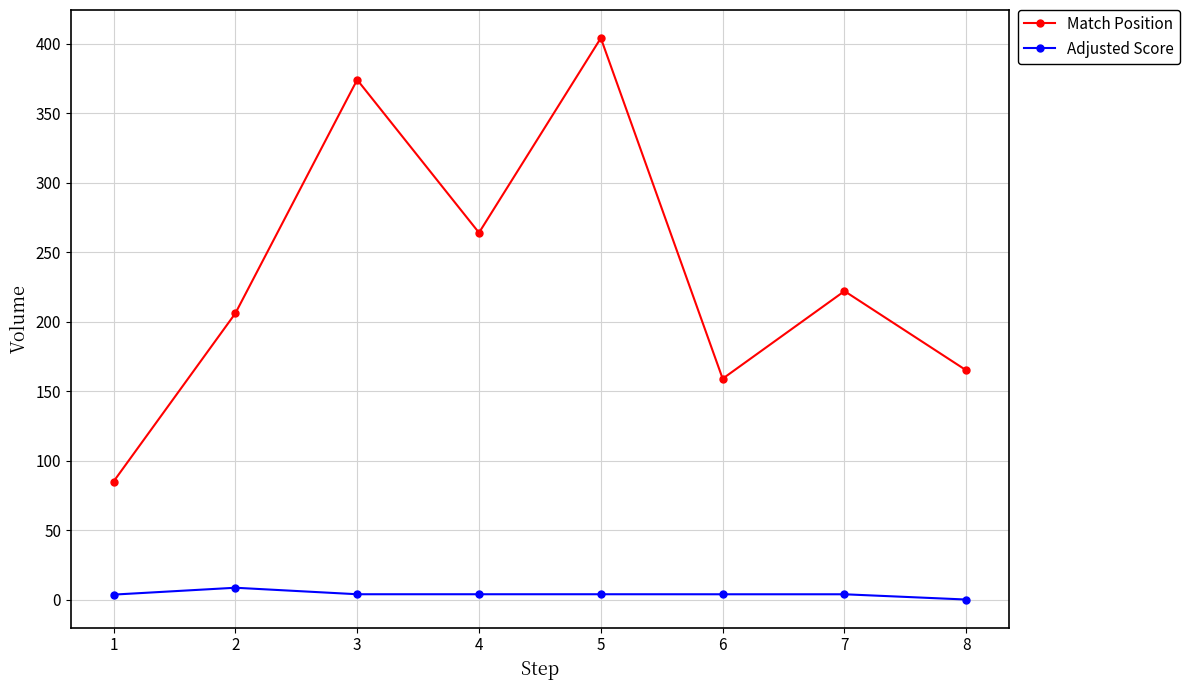

True or false: Match Position and Adjusted Score cross at least once.

False